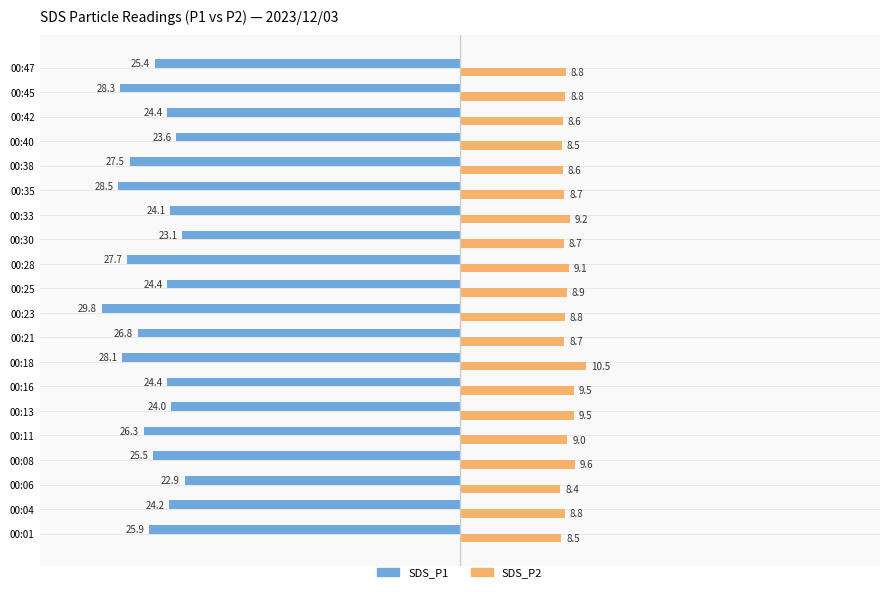

What is the minimum value for SDS_P2?

8.4